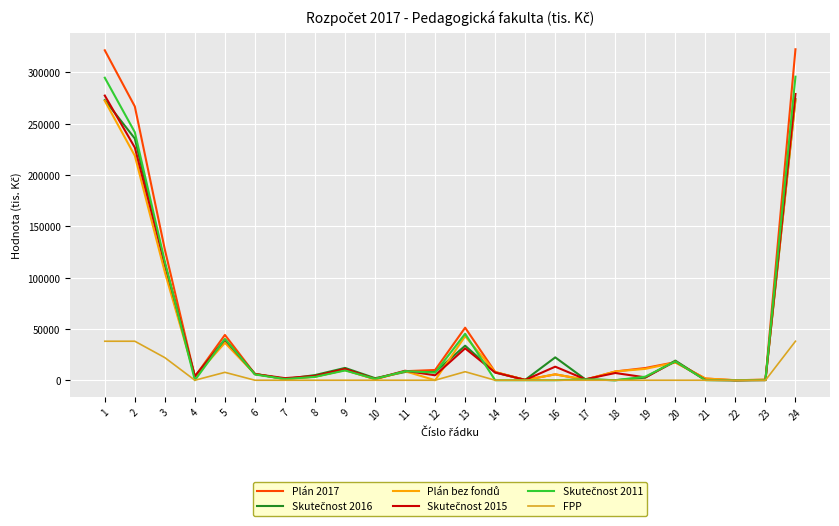

What is the greatest value displayed?

322474